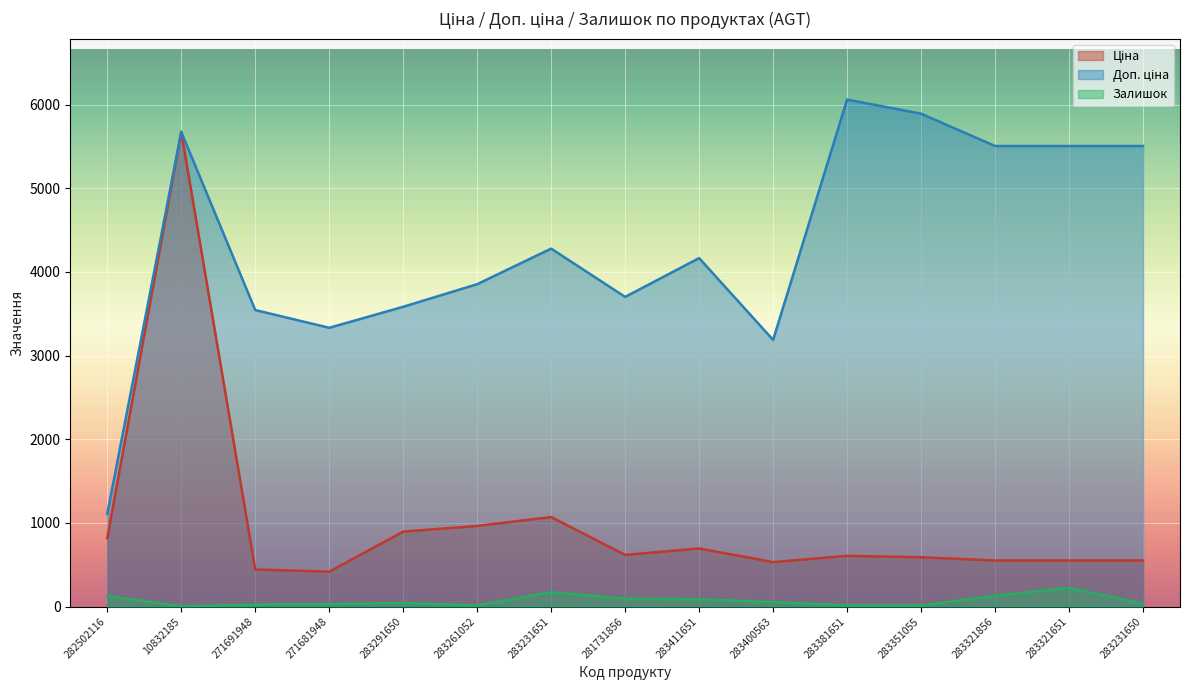

Reading right to left, transcribe all the data shown in this chart.

Ціна: 550.6	550.6	550.6	589.2	606.1	531.3	694.3	617.0	1069.8	963.5	895.9	416.6	443.1	5673.8	818.5
Доп. ціна: 5505.8	5505.8	5505.8	5892.2	6061.2	3187.6	4165.6	3701.9	4279.1	3854.0	3583.6	3332.5	3545.0	5673.8	1109.2
Залишок: 34.0	223.0	129.0	13.0	14.0	53.0	87.0	94.0	172.0	13.0	43.0	30.0	22.0	4.0	125.0